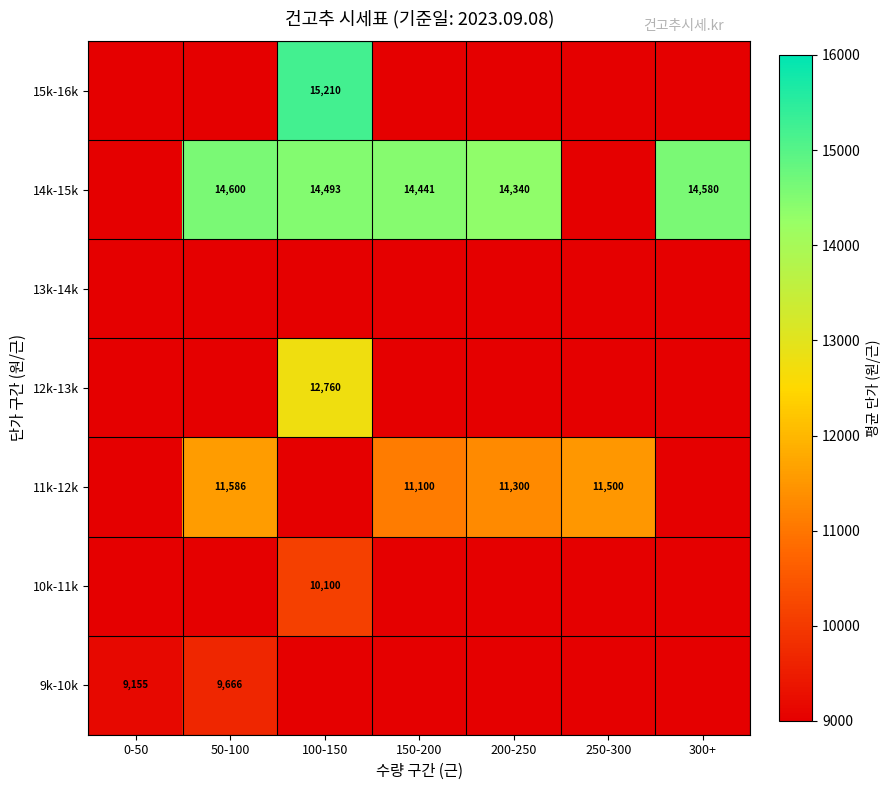

Which category has the highest value in the 10k-11k series?

100-150